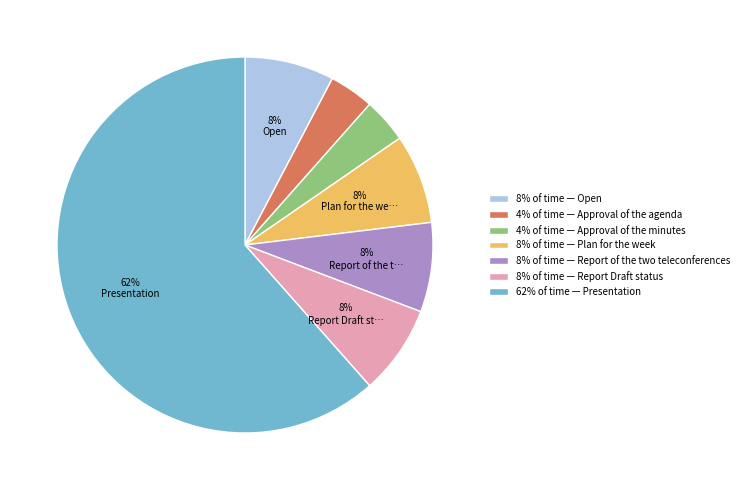

Which slice is the largest?

62% of time — Presentation